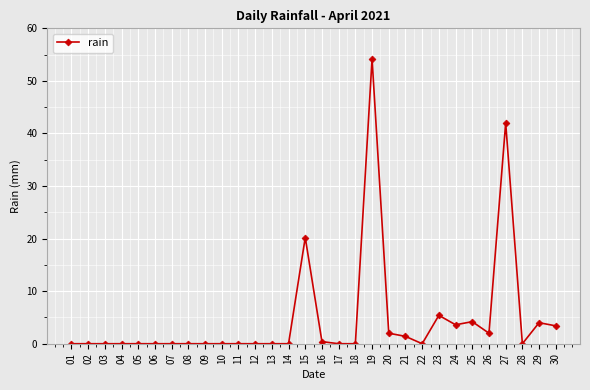

Does the chart display data point markers on the line(s)?

Yes